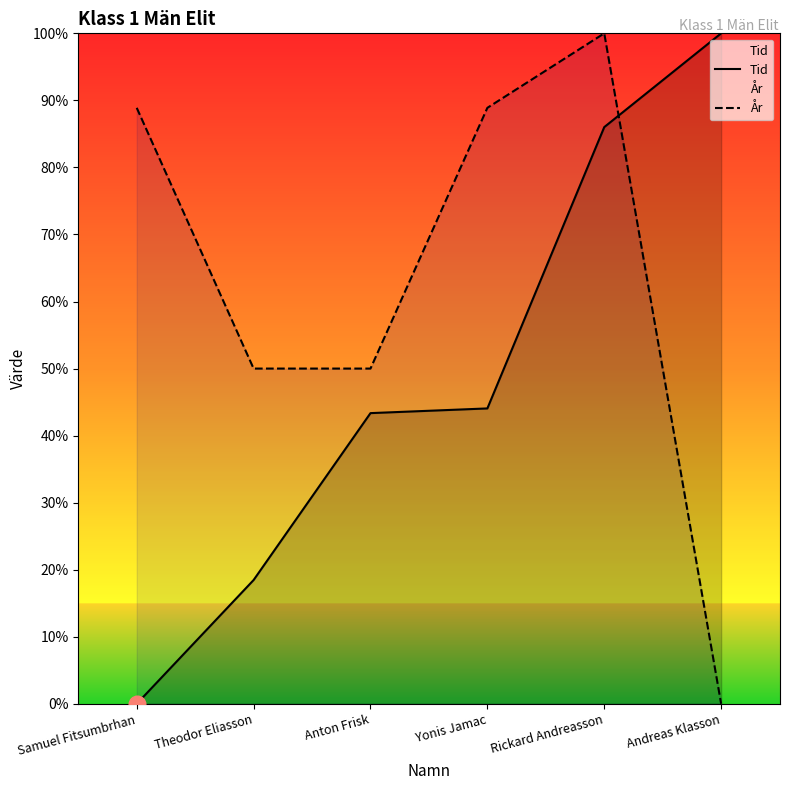

True or false: Tid and År intersect in this chart.

True